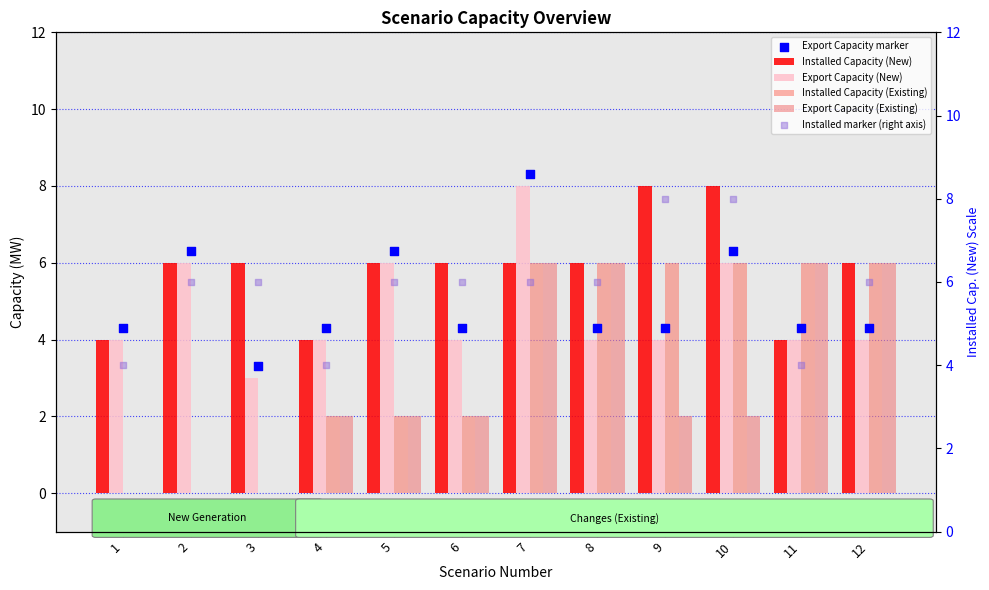

Is the value of Export Capacity (Existing) at 8 greater than the value of Installed Capacity (New) at 9?

No